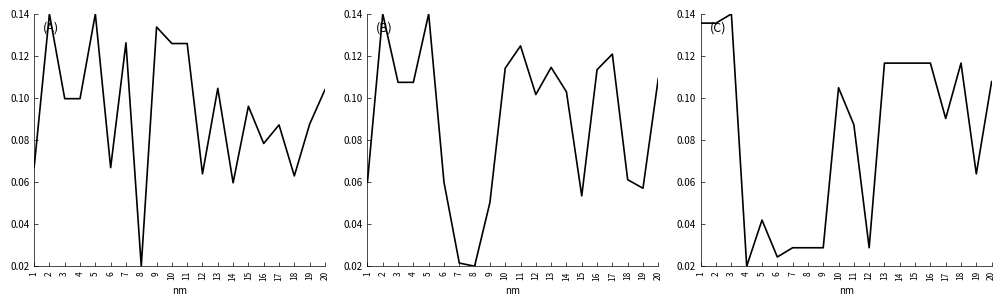

Reading left to right, list all the values displayed in this chart.

LAT: 0.1	0.1	0.1	0.1	0.1	0.1	0.1	0.0	0.1	0.1	0.1	0.1	0.1	0.1	0.1	0.1	0.1	0.1	0.1	0.1
LONG: 0.1	0.1	0.1	0.1	0.1	0.1	0.0	0.0	0.1	0.1	0.1	0.1	0.1	0.1	0.1	0.1	0.1	0.1	0.1	0.1
RPT_LEN: 0.1	0.1	0.1	0.0	0.0	0.0	0.0	0.0	0.0	0.1	0.1	0.0	0.1	0.1	0.1	0.1	0.1	0.1	0.1	0.1